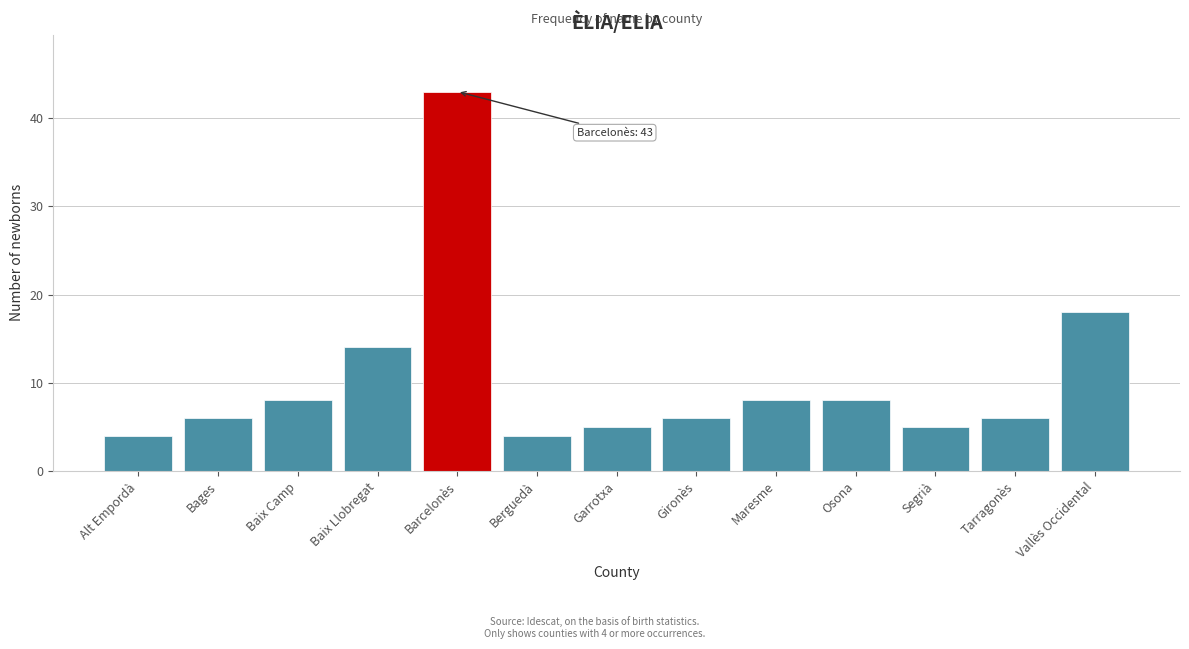

Reading left to right, list all the values displayed in this chart.

4	6	8	14	43	4	5	6	8	8	5	6	18